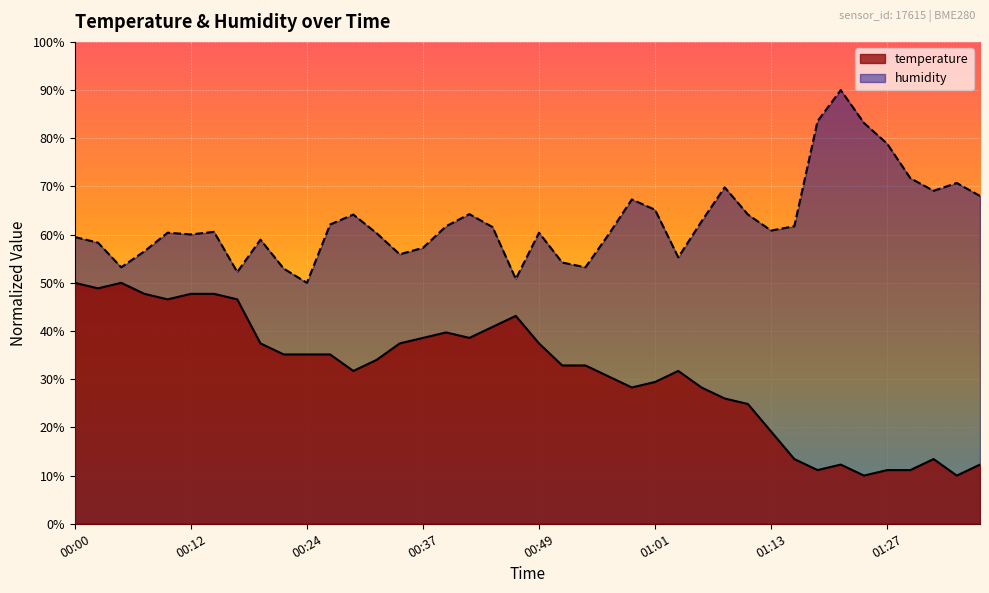

Is the value of temperature at 01:03 greater than the value of humidity at 00:05?

No